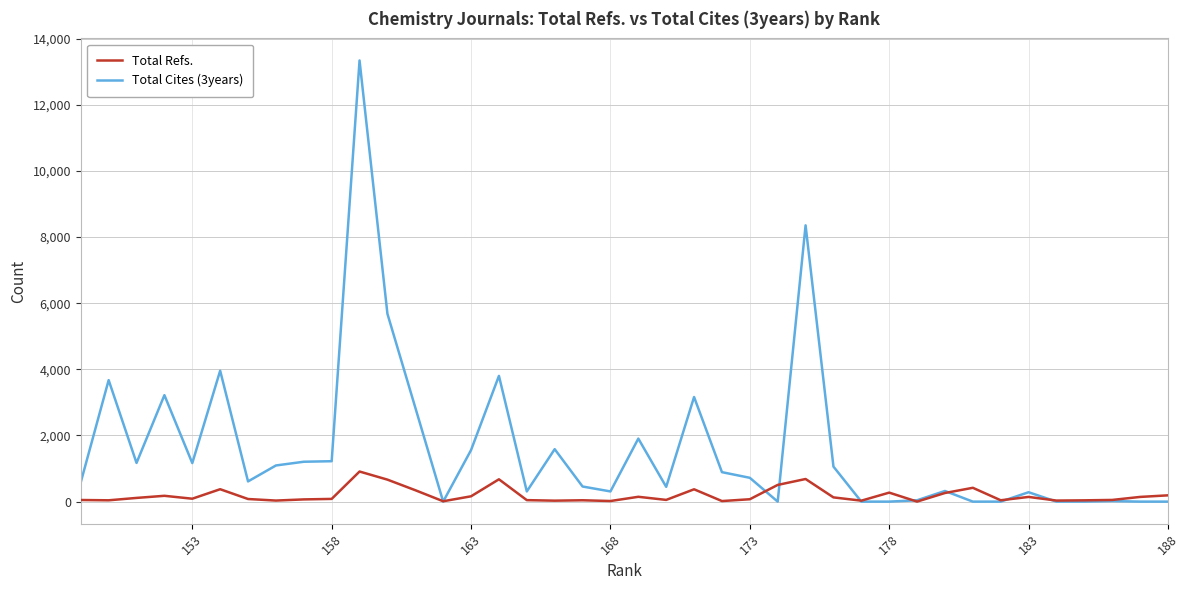

List the series in order of their peak value, lowest first.

Total Refs., Total Cites (3years)